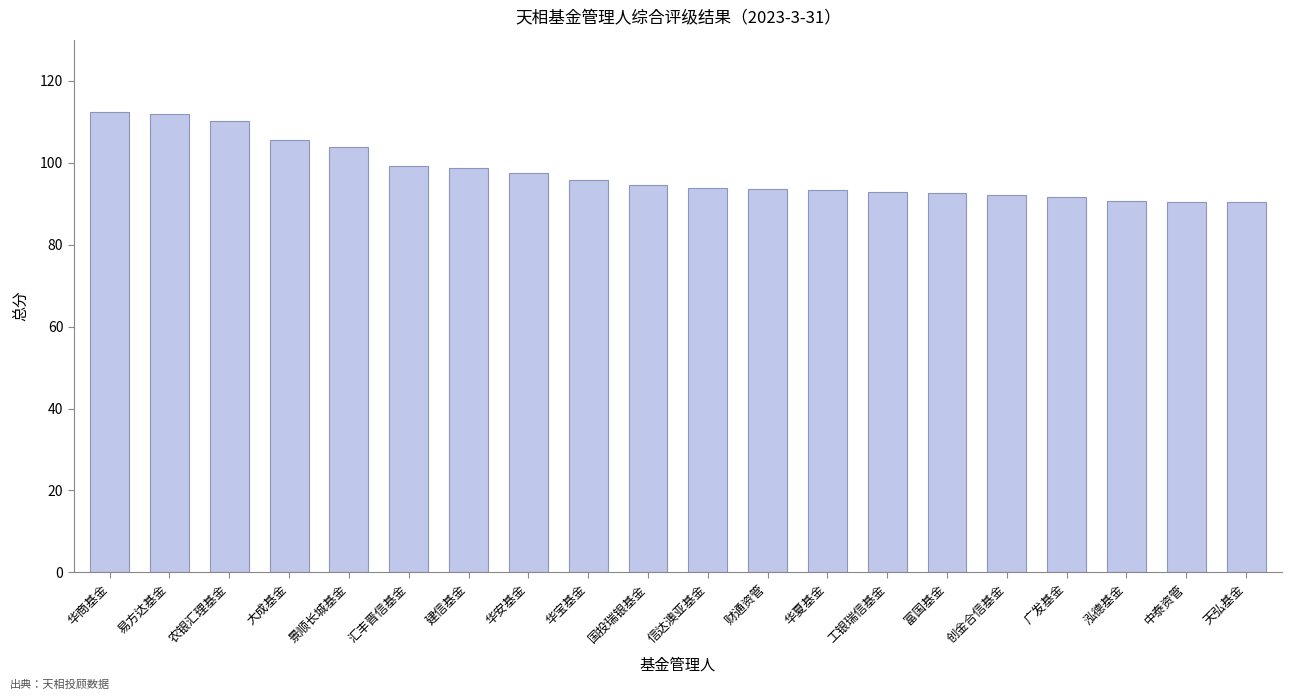

What position from the left is 景顺长城基金?

5